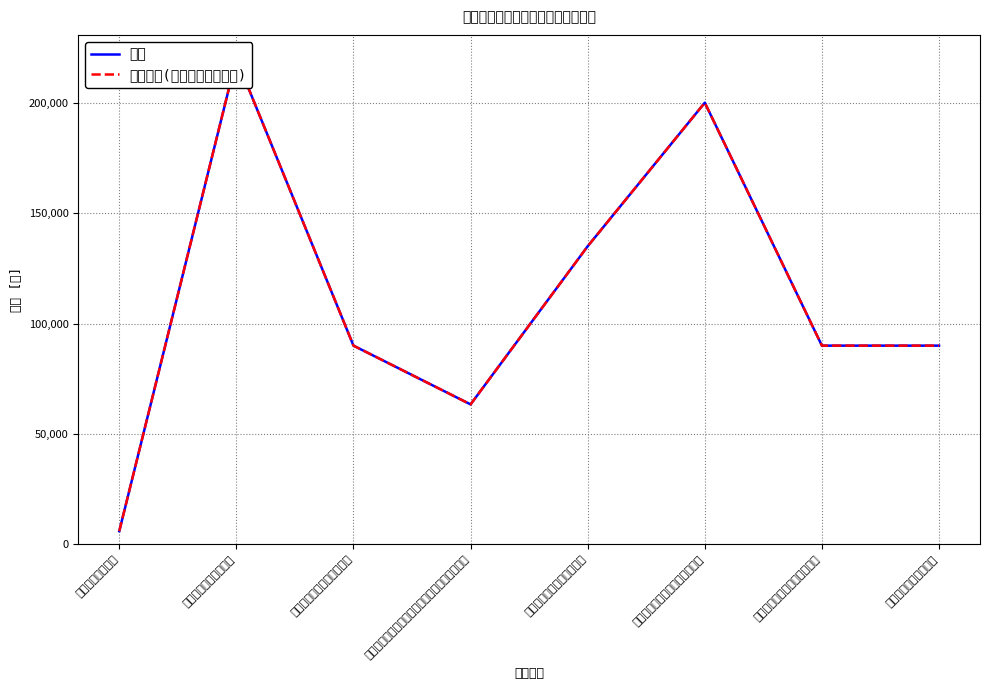

True or false: 合计 and 本年拨款(一般公共预算小计) intersect in this chart.

False